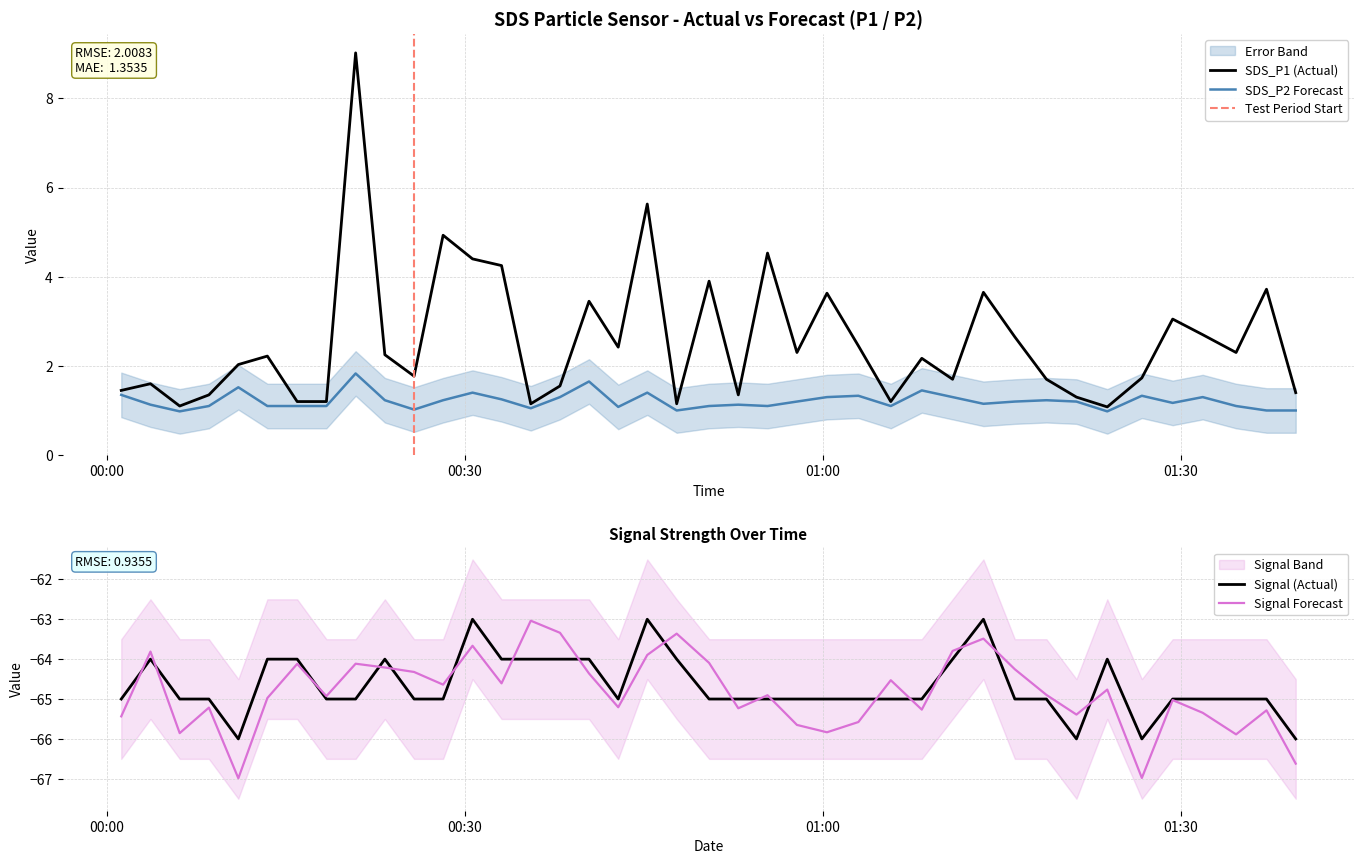

At which category is the sum across all series the highest?

2022/10/16 00:20:50